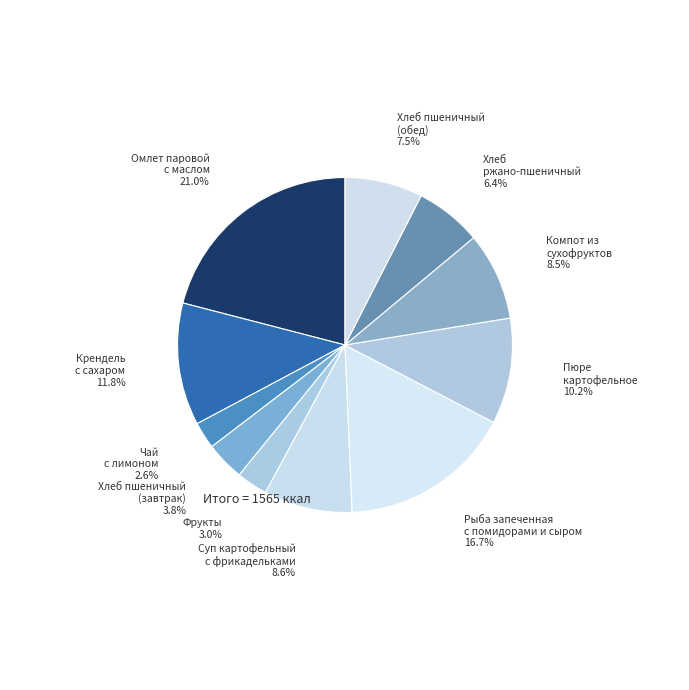

To the nearest percent, what is the difference between the largest and smallest slice percentages?

18%